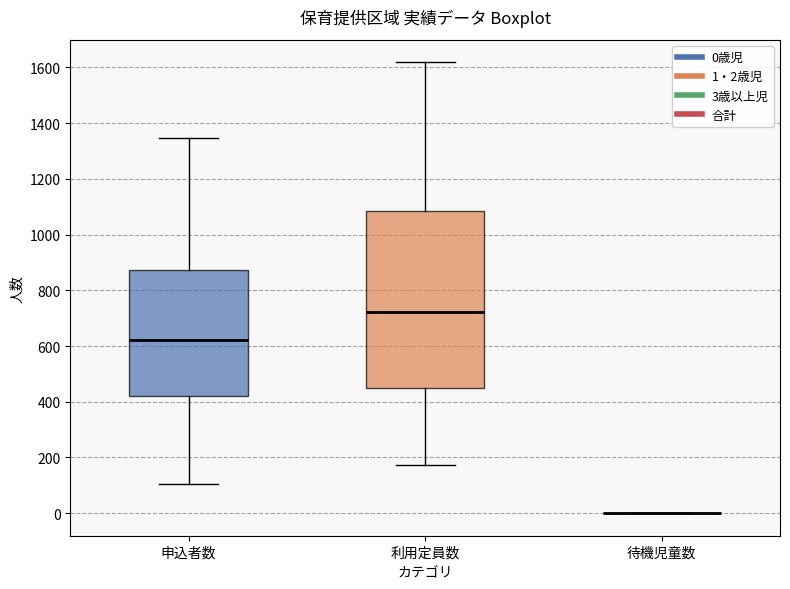

Where does the lower whisker of the box for 申込者数 end on the y-axis? The values are not printed on the chart, so give them approximately, as read against the axis.

100